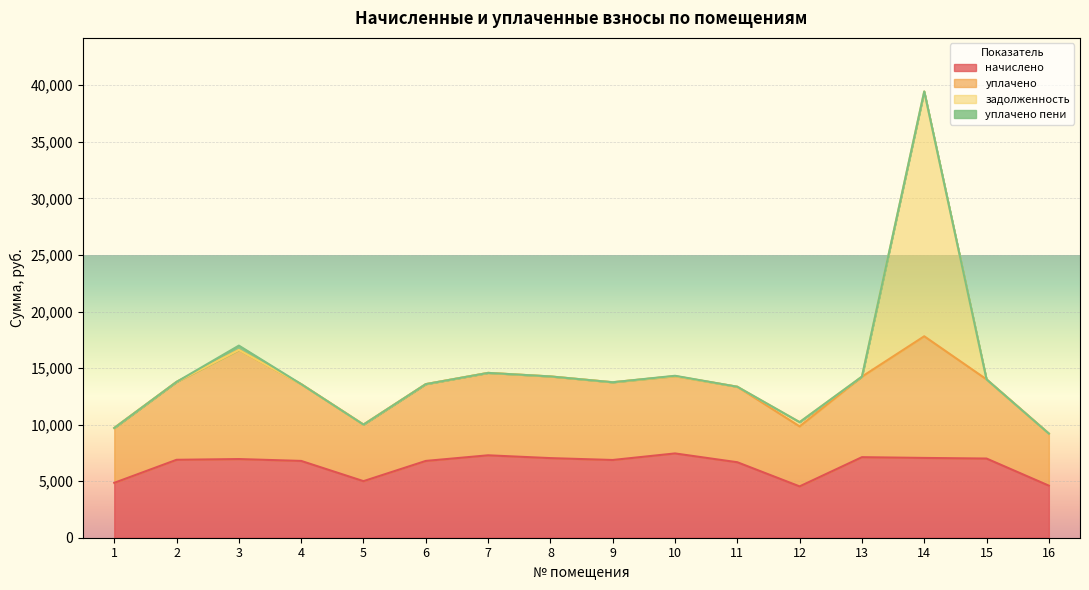

How many interior local valleys does the начислено series have?

3